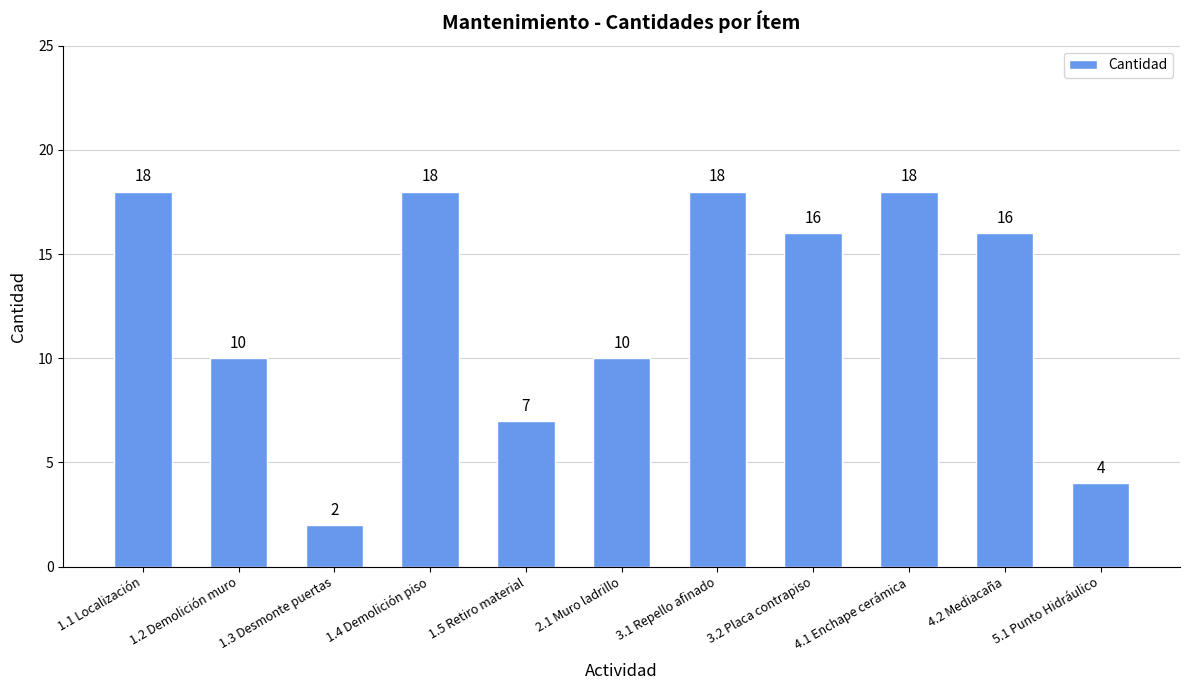

Reading left to right, what are all the values shown in this chart?

18	10	2	18	7	10	18	16	18	16	4